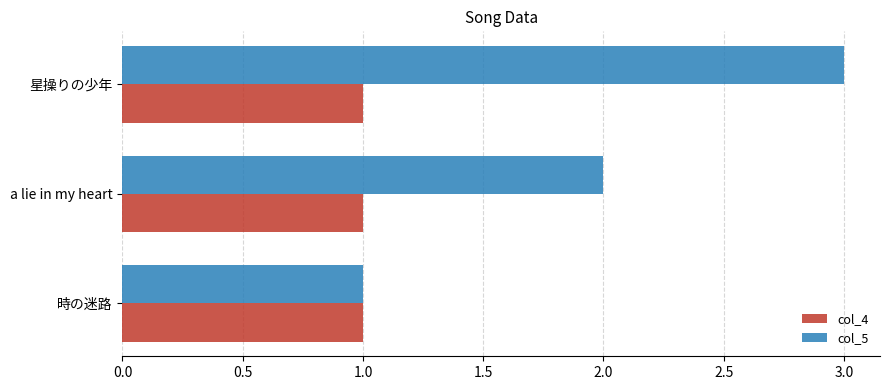

How many data points in col_5 are less than 2?

1